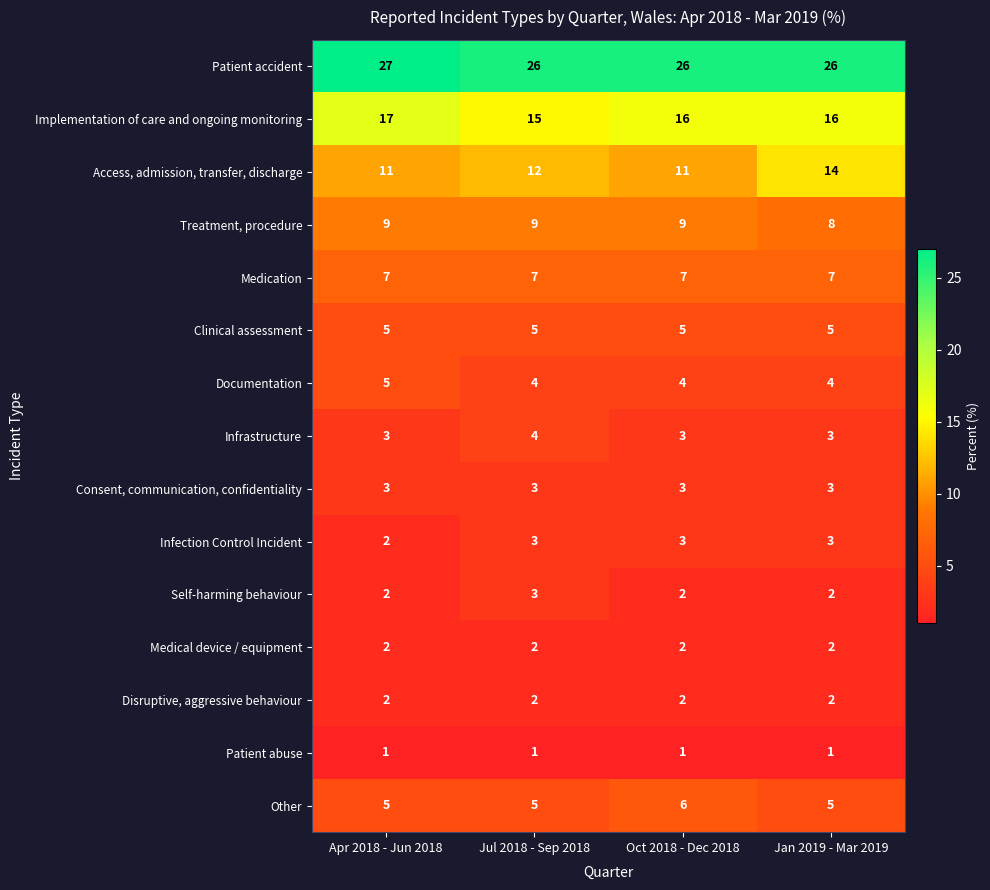

What is the difference between the highest and lowest values at Apr 2018 - Jun 2018?

26